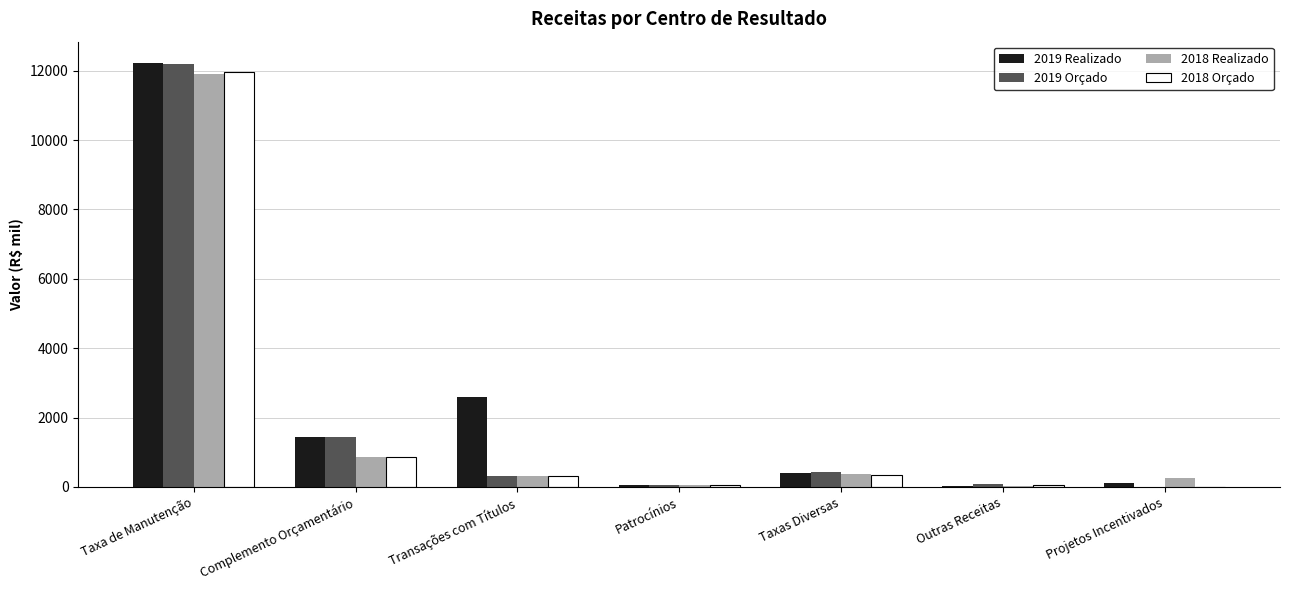

At which label is 2018 Orçado closest to 5981?

Complemento Orçamentário